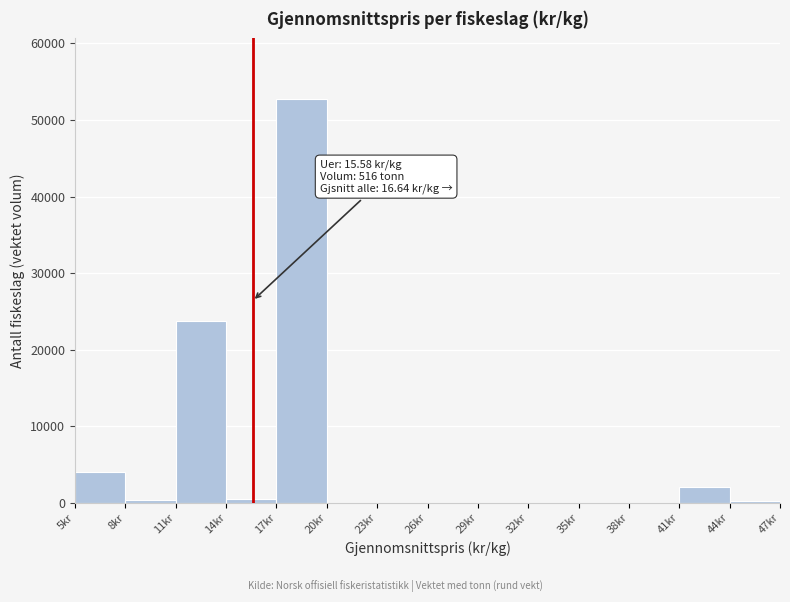

Which range on the x-axis has the tallest bar?

17 to 20